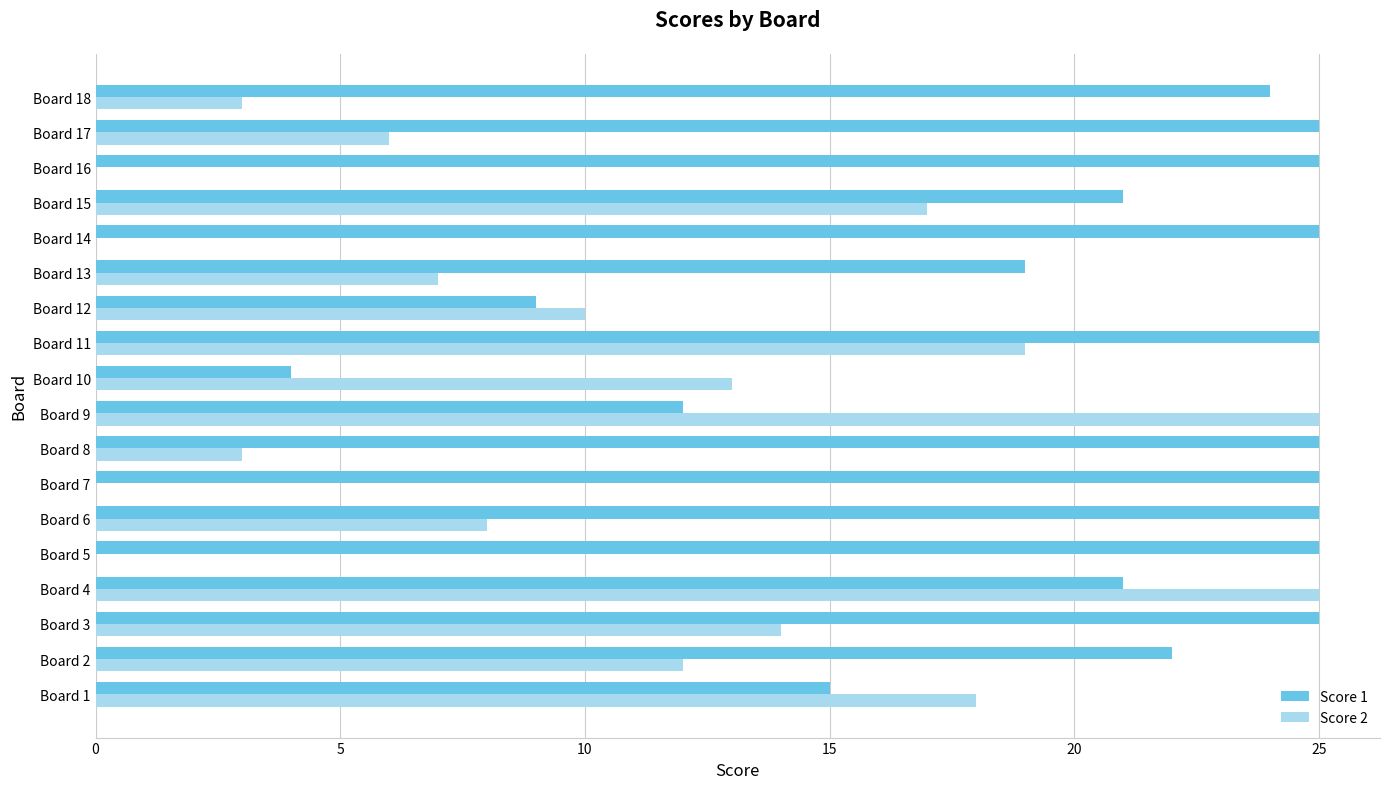

Is the value of Score 1 at Board 8 greater than the value of Score 2 at Board 3?

Yes